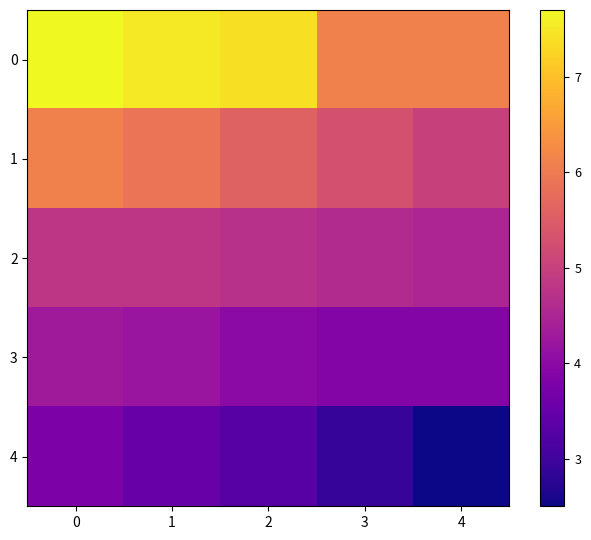

How many distinct data groups are displayed?

5